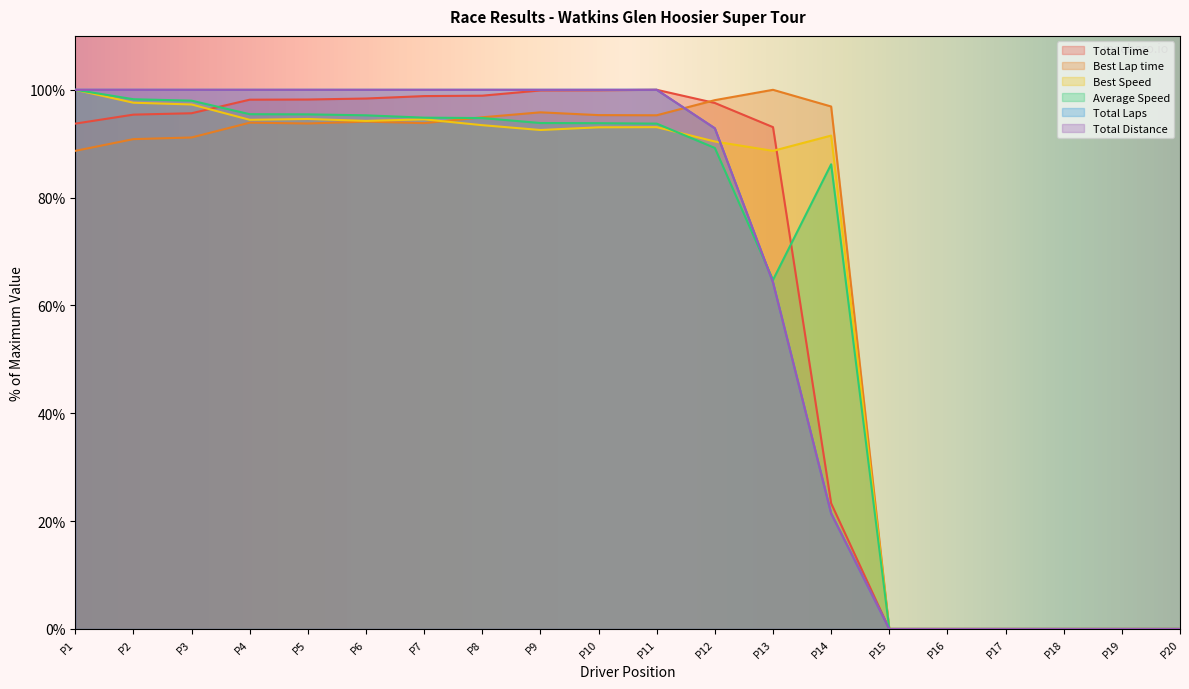

Does the chart display data point markers on the line(s)?

No